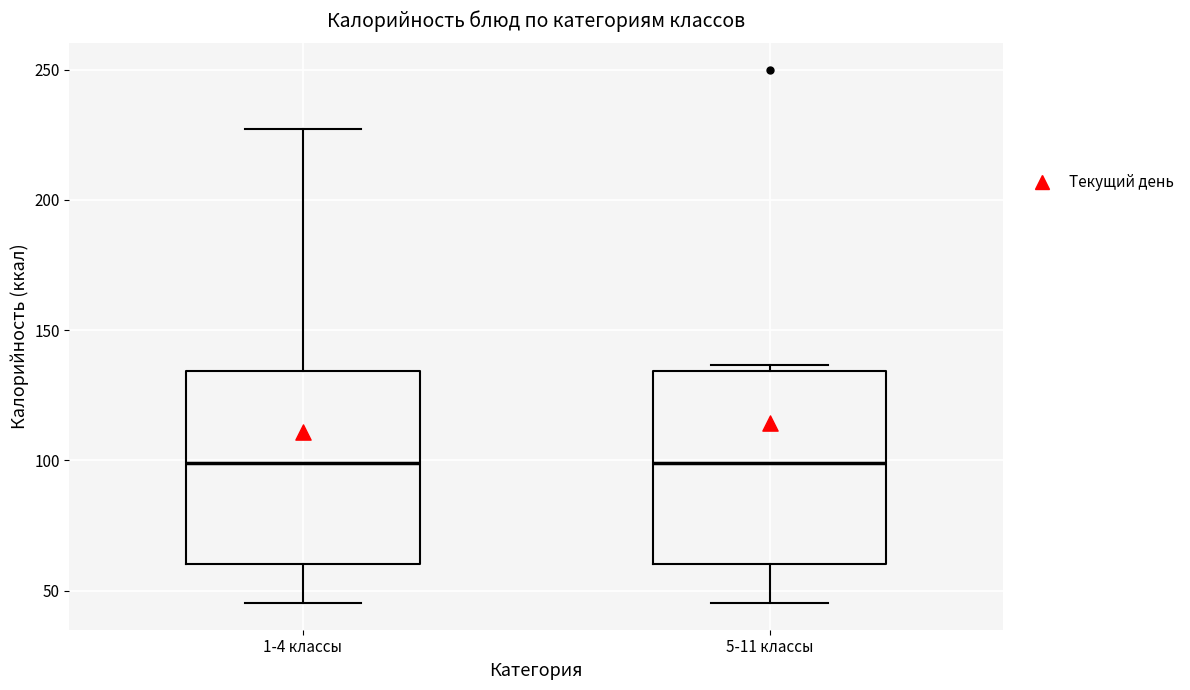

Reading left to right, read every box against the y-axis: the position of its median line, the range the box covers, and the ends of its whiskers. The values are not printed on the chart, so give them approximately, as read against the axis.

1-4 классы: median 100, box 60 to 135, whiskers 45 to 225
5-11 классы: median 100, box 60 to 135, whiskers 45 to 135 (just above the box's upper edge)